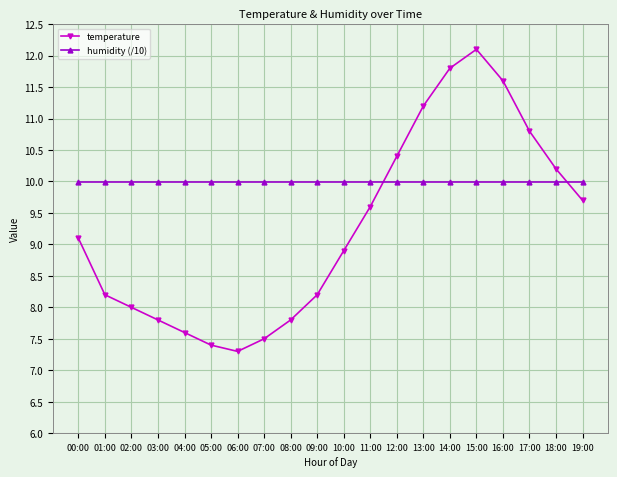

What is the maximum value for humidity (/10)?

10.0